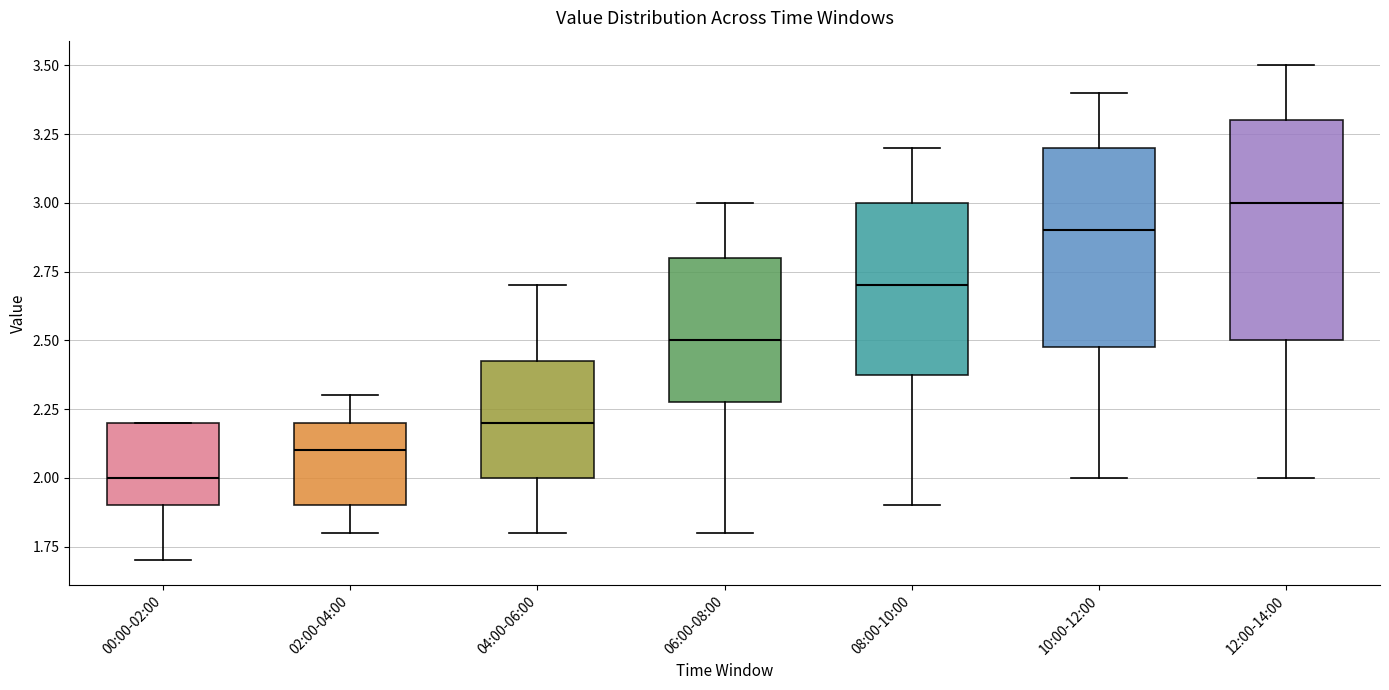

Where does the median line of the box for 08:00-10:00 sit on the y-axis? The values are not printed on the chart, so give them approximately, as read against the axis.

2.70